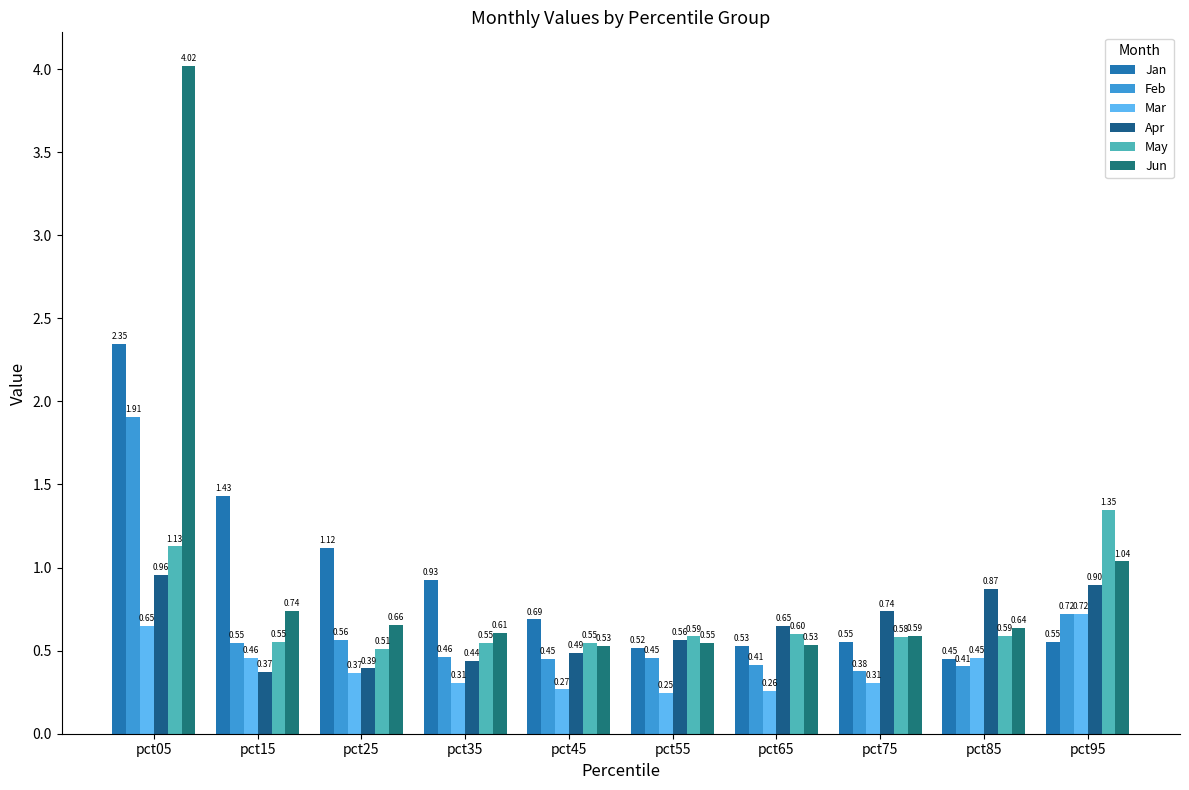

Which series changed the most between pct05 and pct25?

Jun